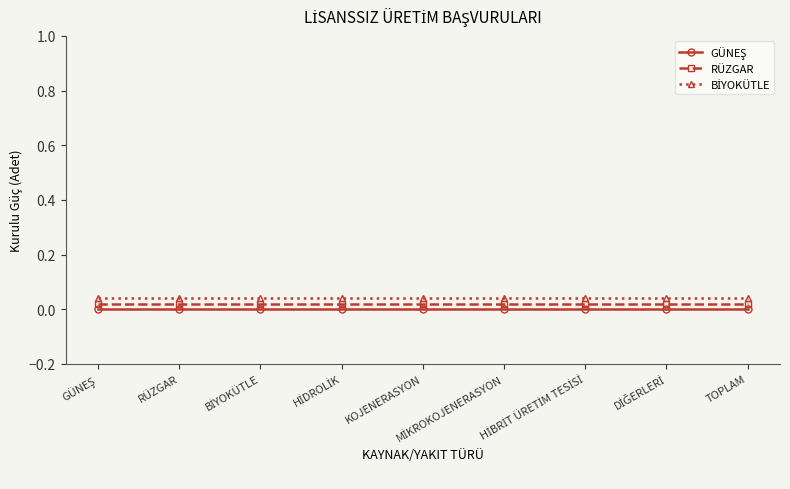

What position from the right is BİYOKÜTLE?

7